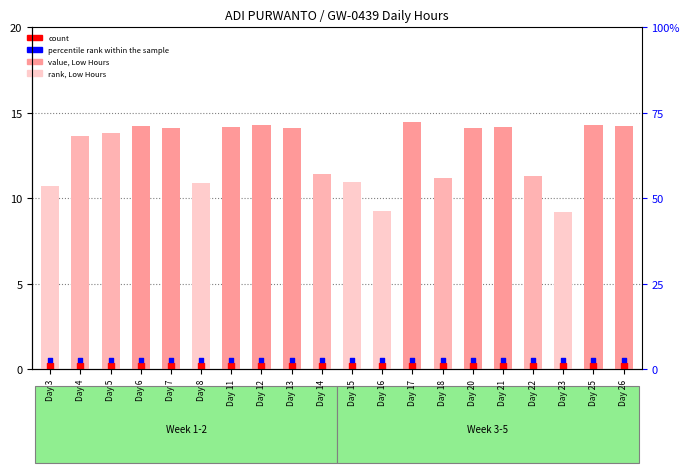

Which series has the largest Y range (max minus min)?

value, Low Hours